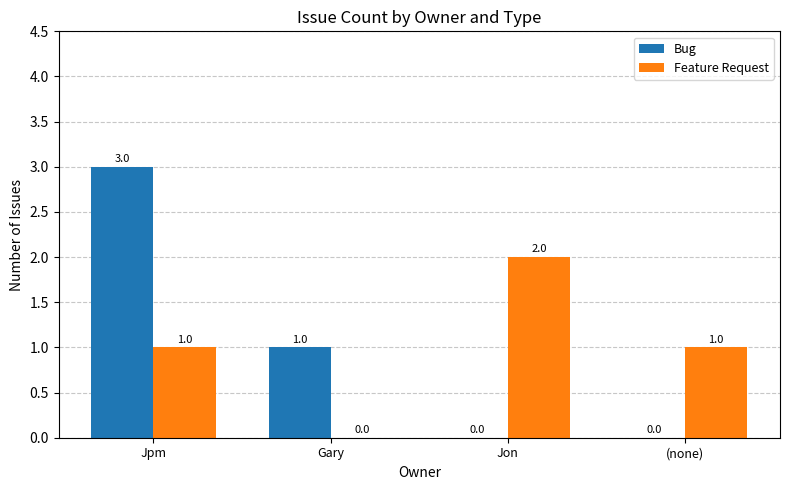

What is the average value of the Bug series?

1